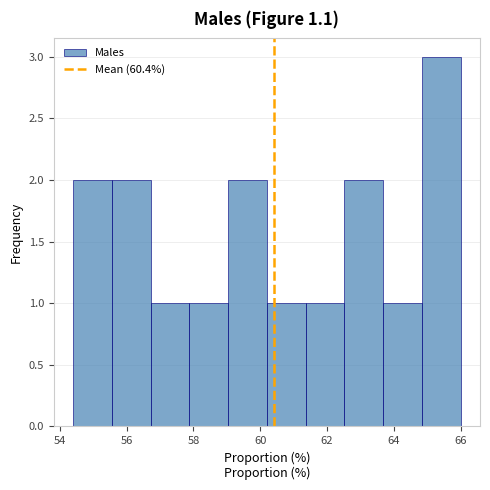

What is the height of the bar covering 62.52 to 63.68 on the x-axis? Neither the bar edges nor the heights are printed on the chart, so give them approximately, as read against the axes.

2